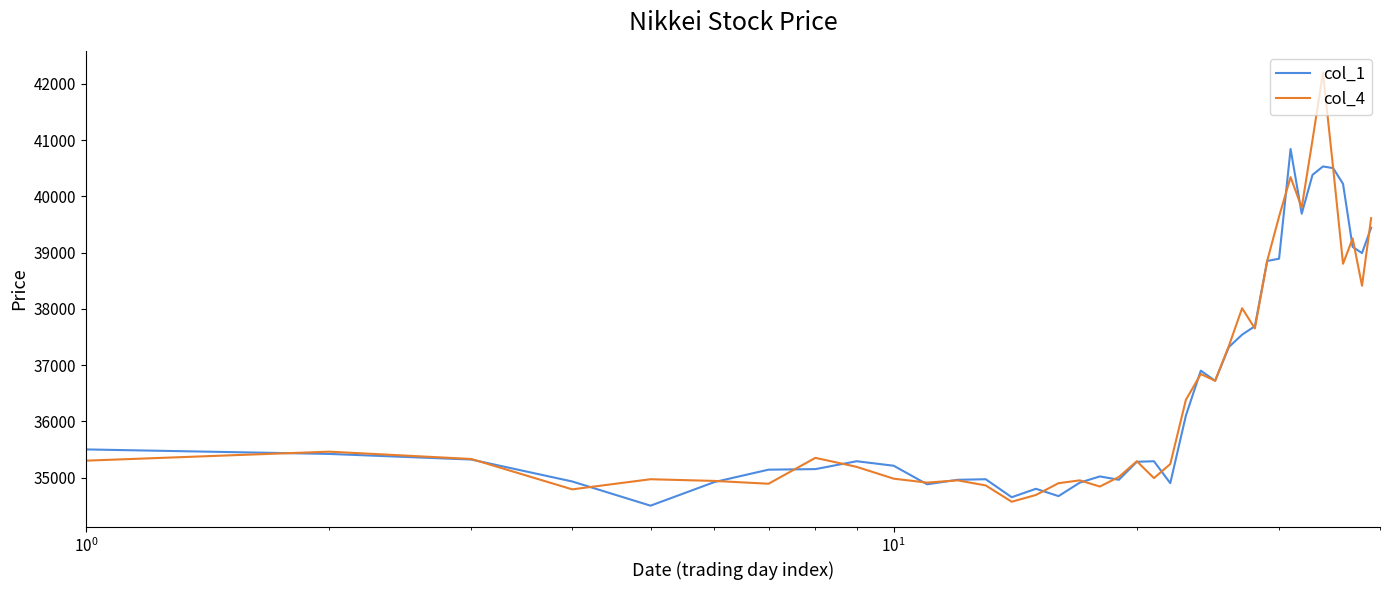

Which series has the widest spread of values?

col_4